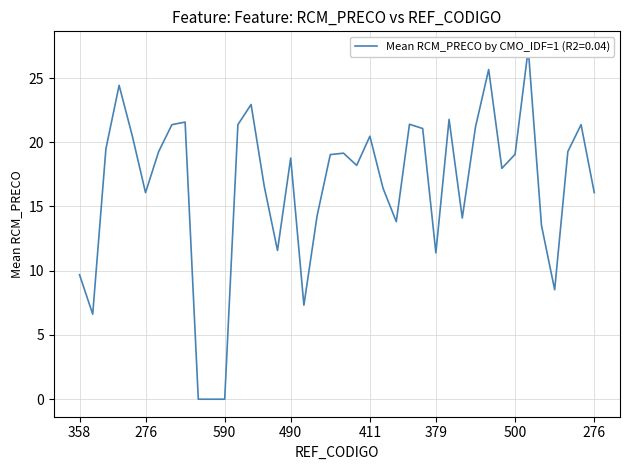

At which category does the chart reach its minimum across all series?

46